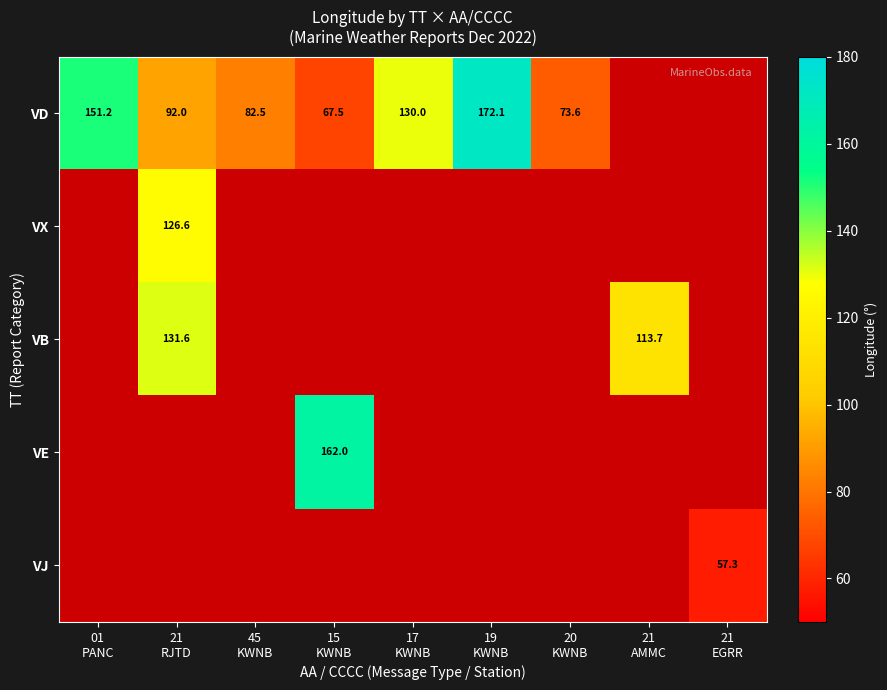

Between 19
KWNB and 45
KWNB, which is larger?

19
KWNB